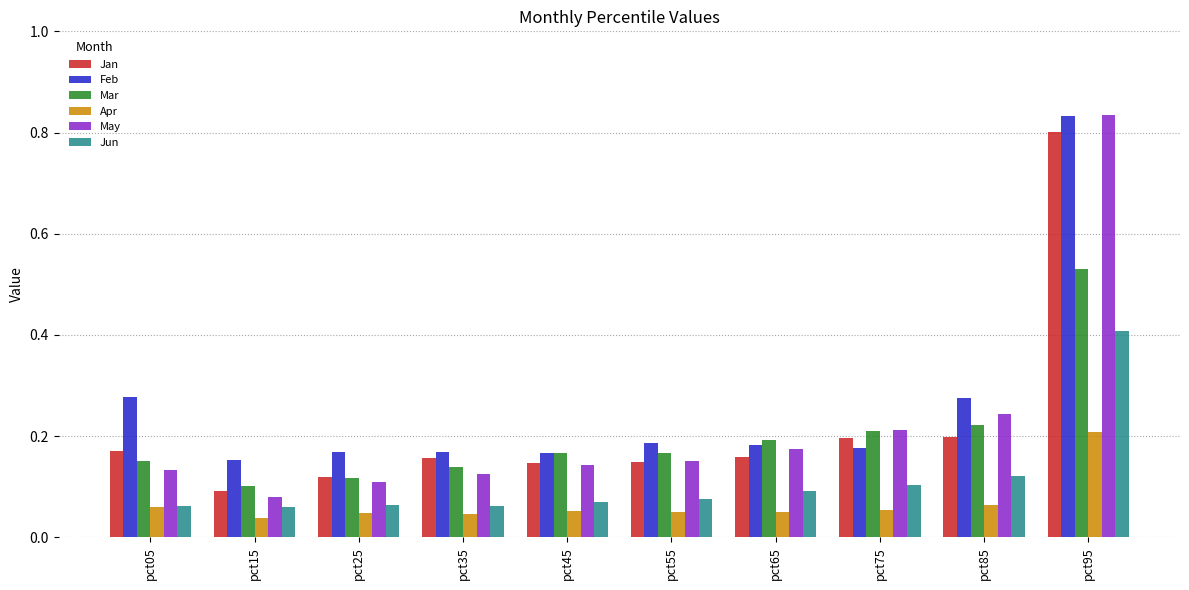

At how many categories does at least one series exceed 0?

10